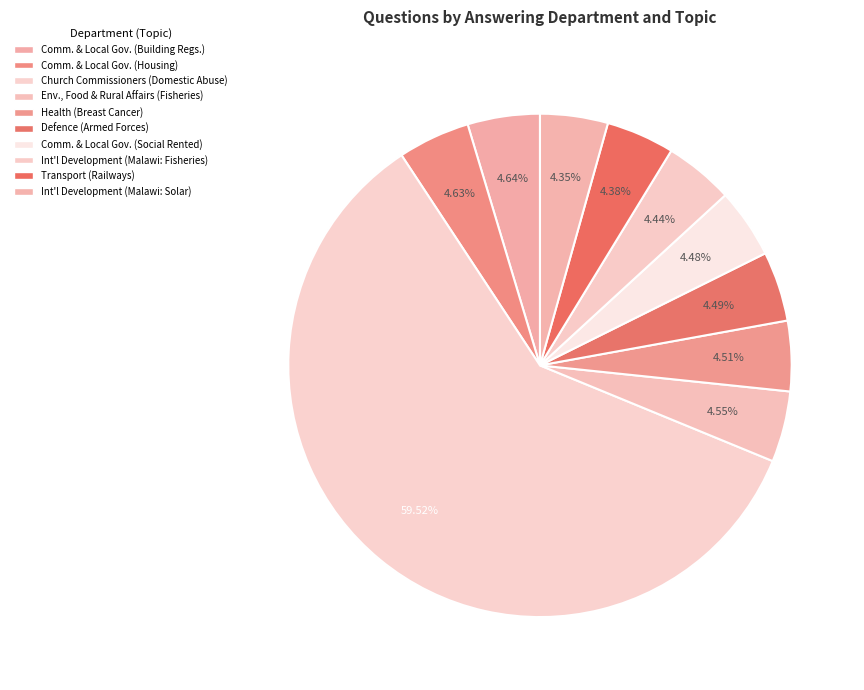

Rank the categories by value from highest to lowest.

Church Commissioners (Domestic Abuse), Comm. & Local Gov. (Building Regs.), Comm. & Local Gov. (Housing), Env., Food & Rural Affairs (Fisheries), Health (Breast Cancer), Defence (Armed Forces), Comm. & Local Gov. (Social Rented), Int'l Development (Malawi: Fisheries), Transport (Railways), Int'l Development (Malawi: Solar)